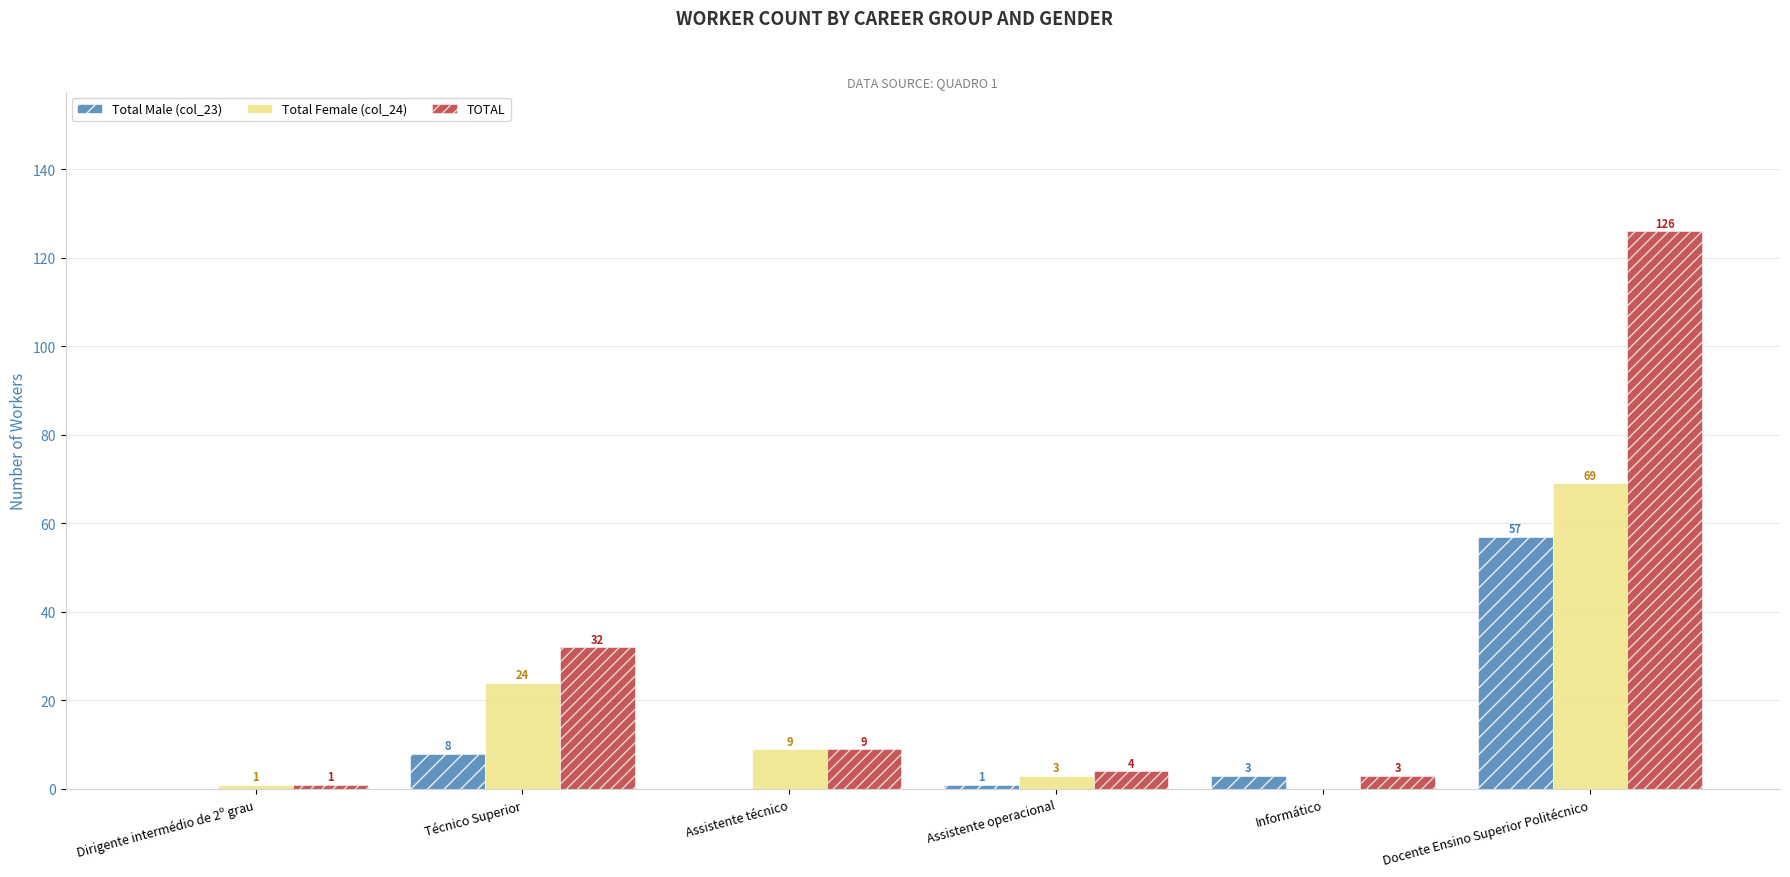

How many data points does each series have?

6